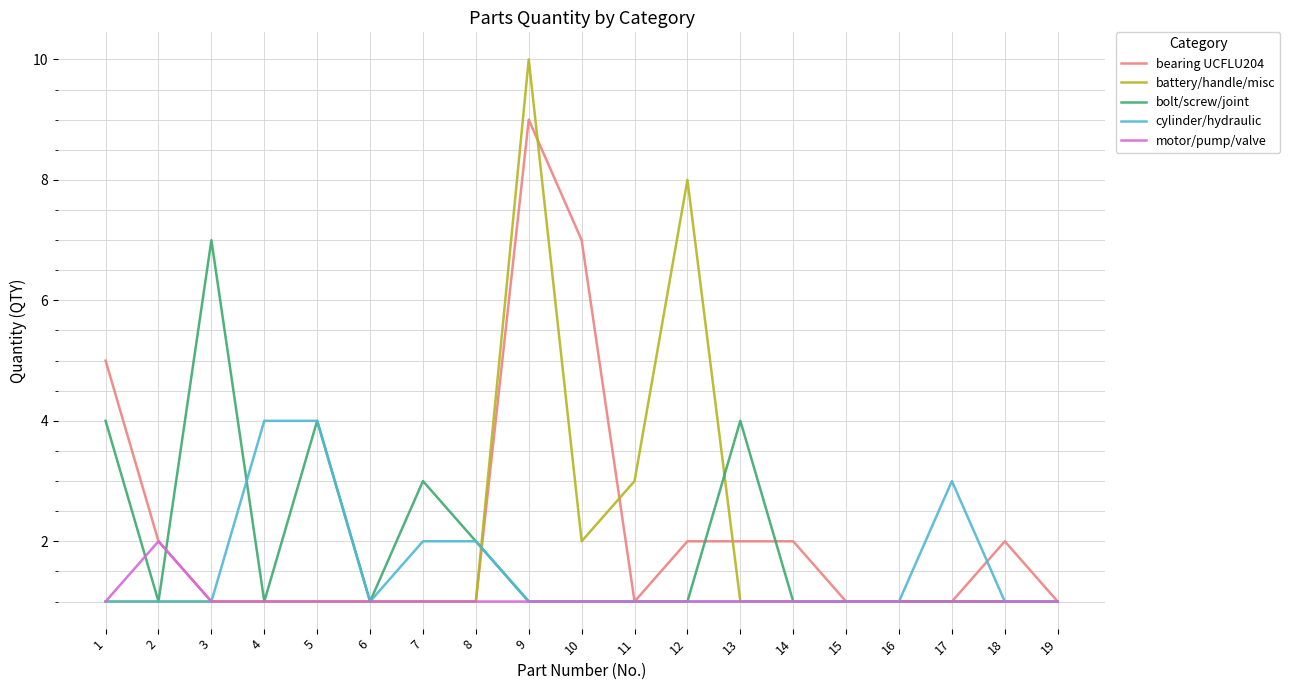

True or false: cylinder/hydraulic has a value of 1 at 18.

True